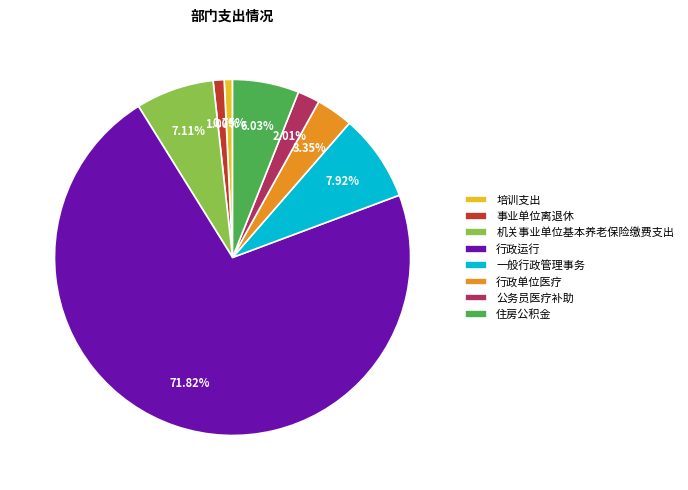

To the nearest percent, what is the combined percentage of 住房公积金 and 培训支出?

7%